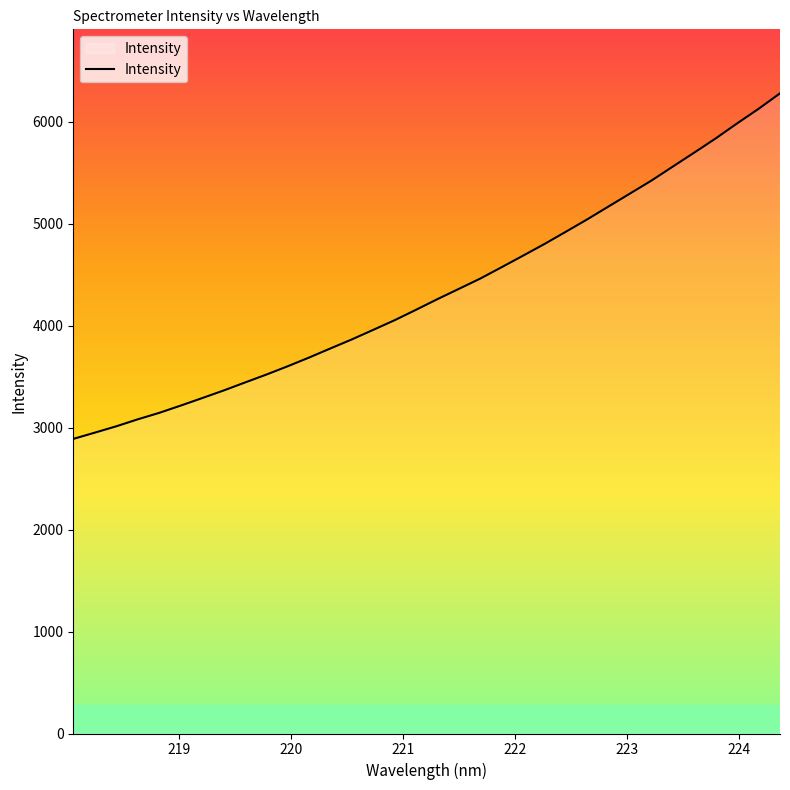

What is the greatest value displayed?

6277.4